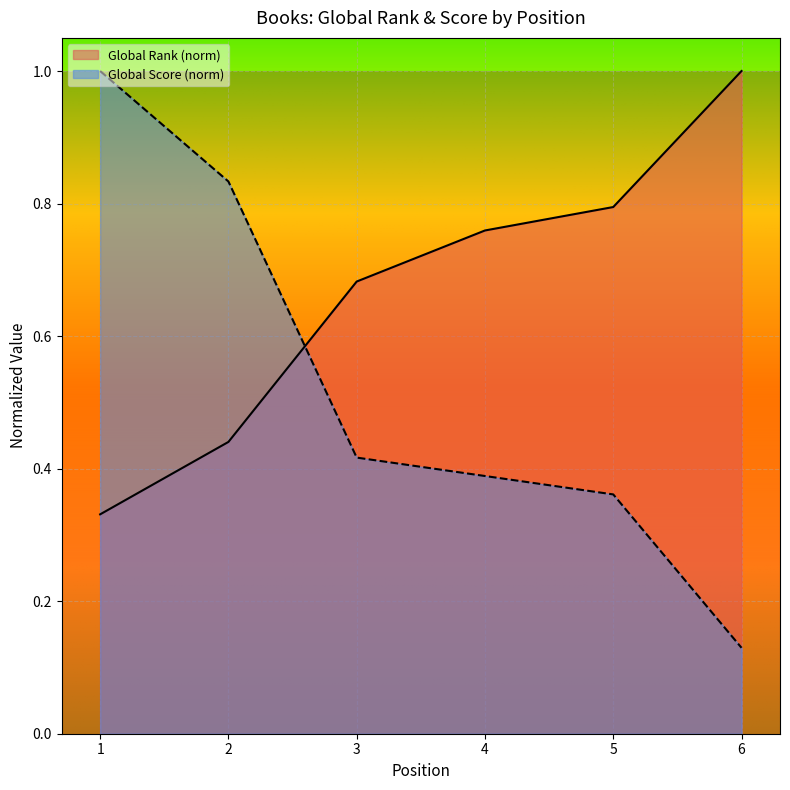

What is the value of the Global Rank point at the 5th from the left?

0.8